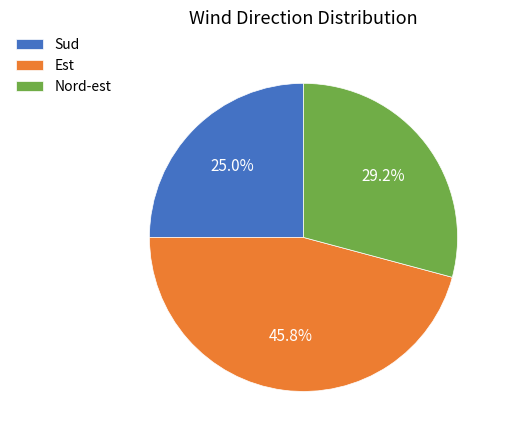

Is Est the majority of the pie?

No